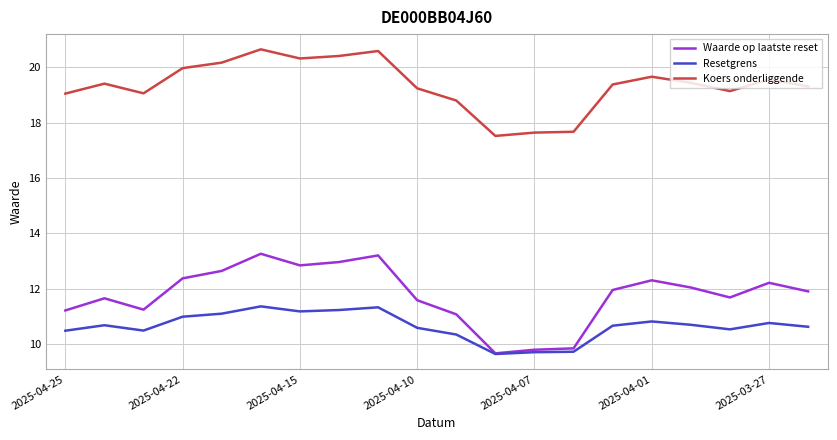

What is the lowest value of the Koers onderliggende series?

17.5